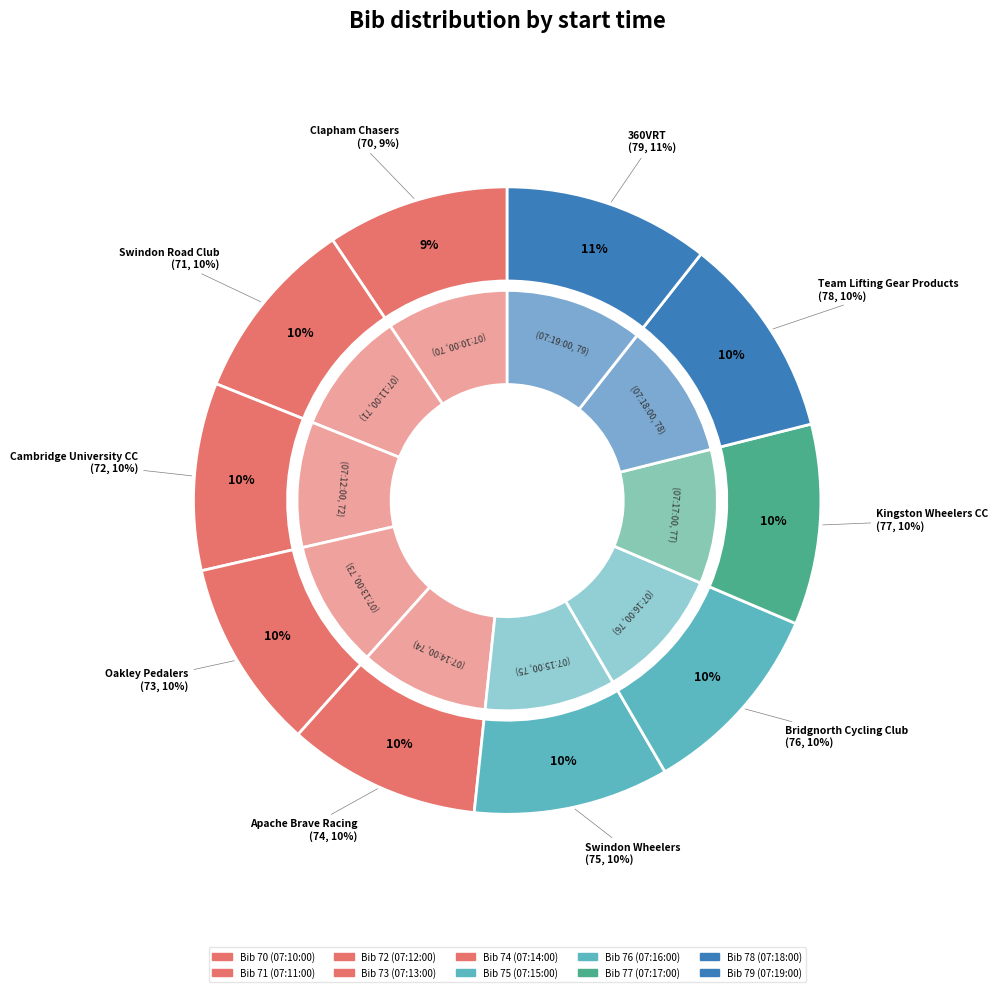

What is the smallest slice in the pie chart?

07:10:00